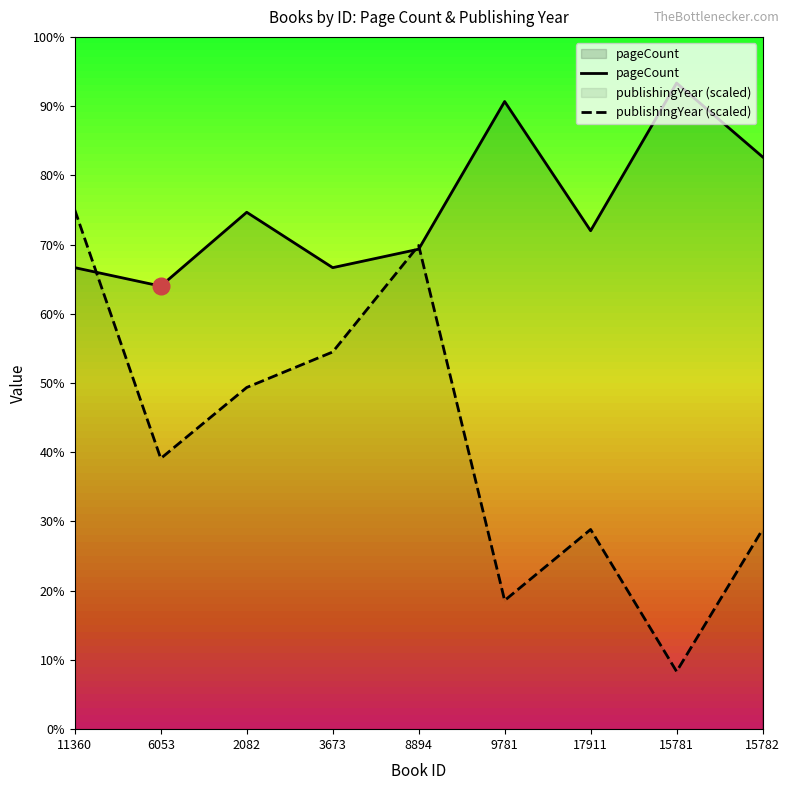

In pageCount, how many points are higher than both neighbors (excluding endpoints)?

3